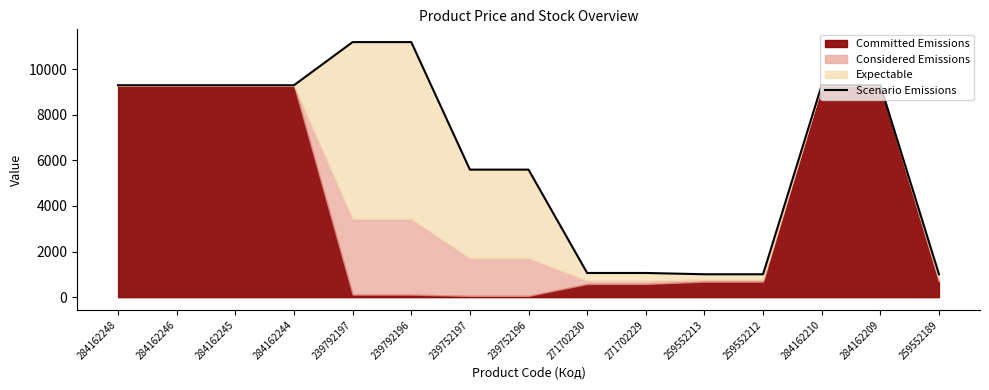

Read the value at 259552189.

1004.1